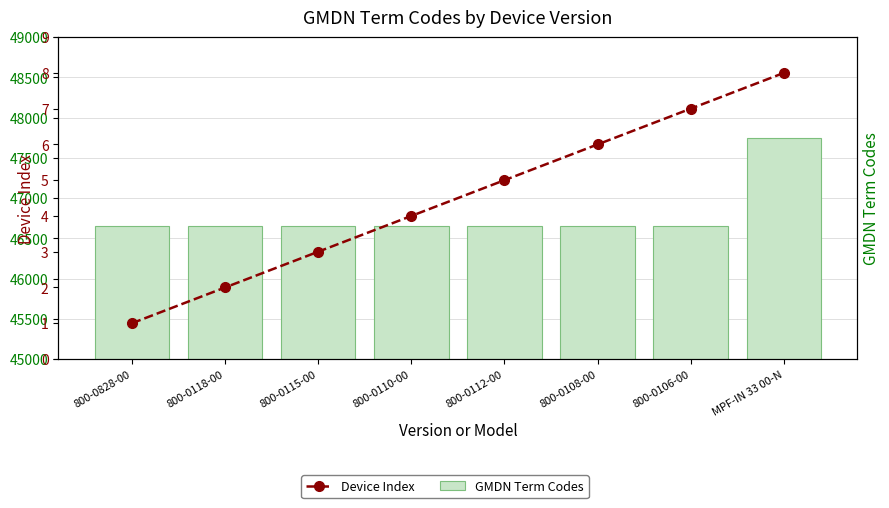

What is the approximate value of Device Index at MPF-IN 33 00-N?

8